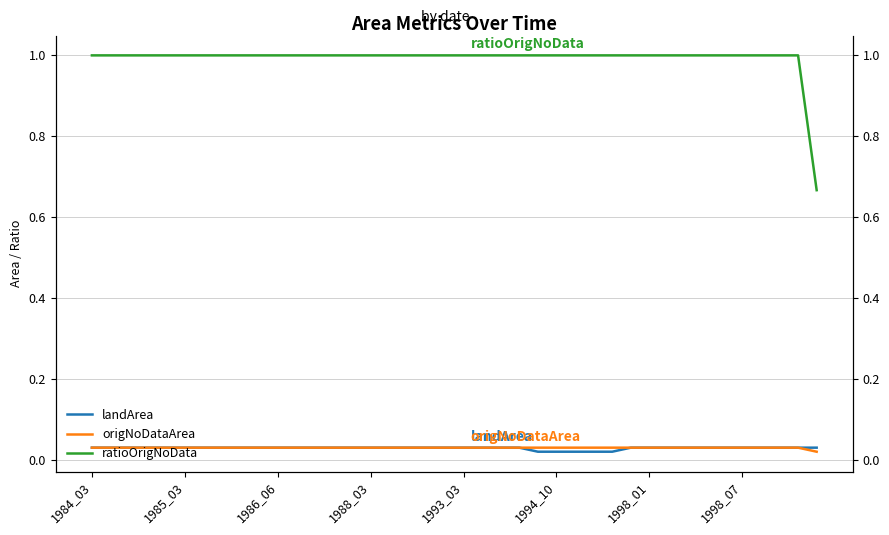

True or false: landArea and origNoDataArea cross at least once.

False